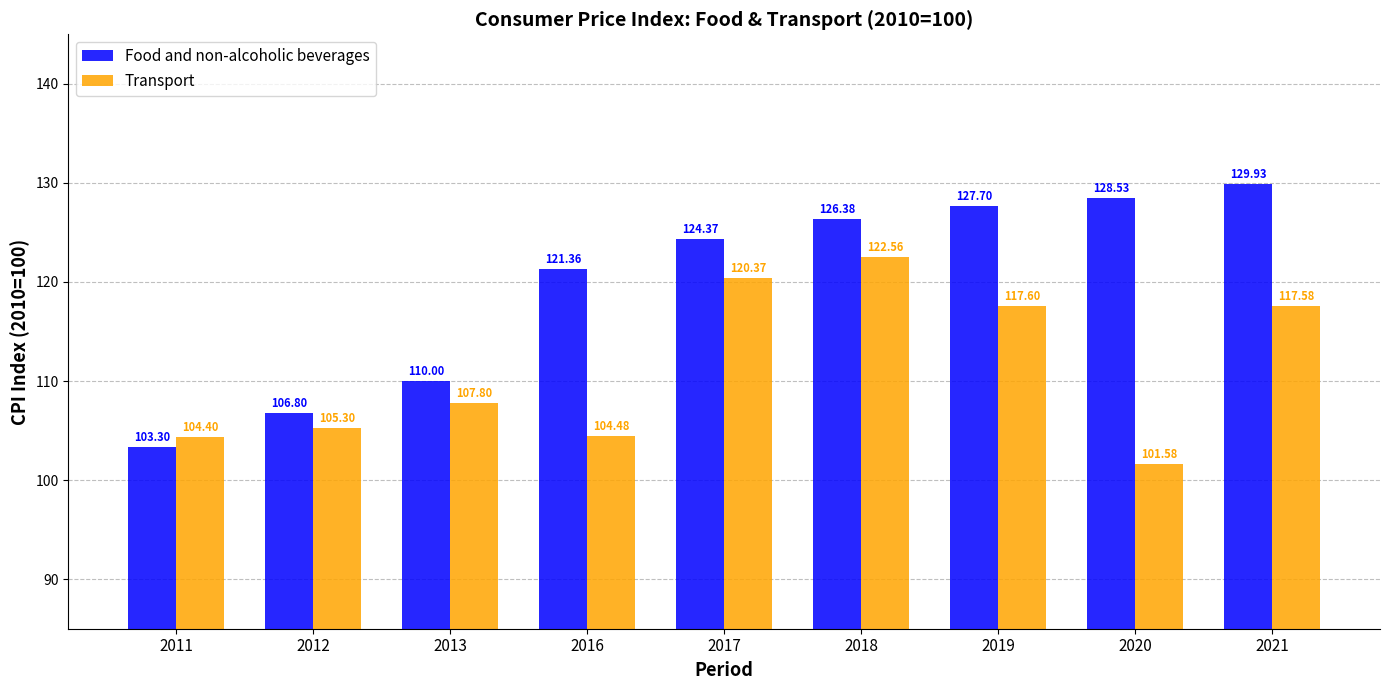

The Food and non-alcoholic beverages series shows 121.4 at 2016. True or false?

True